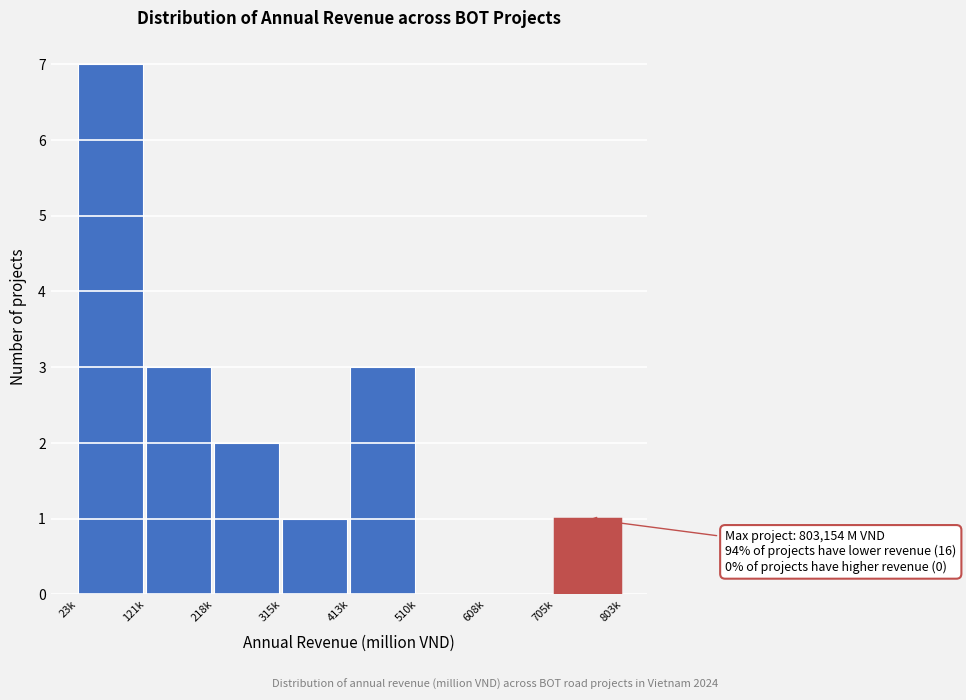

Reading left to right, extract all data points from this chart.

23k=7	121k=3	218k=2	315k=1	413k=3	510k=0	608k=0	705k=1